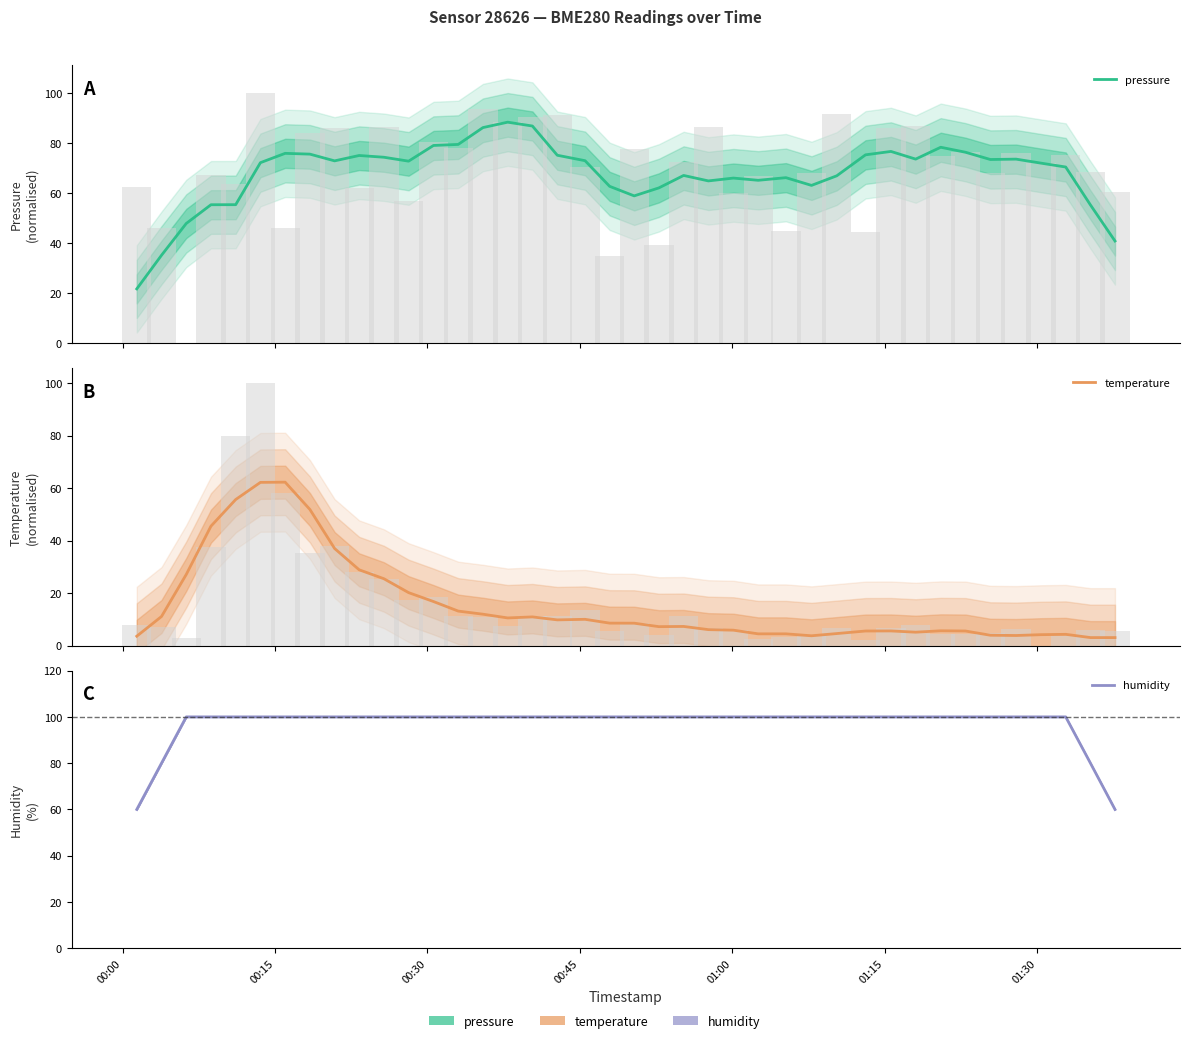

Does the chart contain any negative values?

No